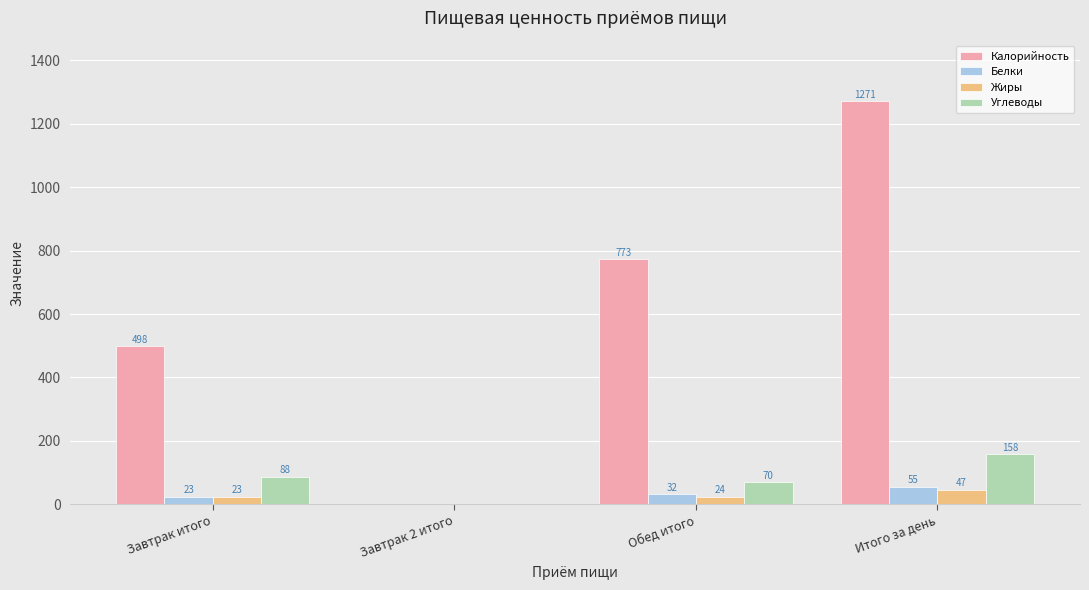

Count the number of data series in this chart.

4